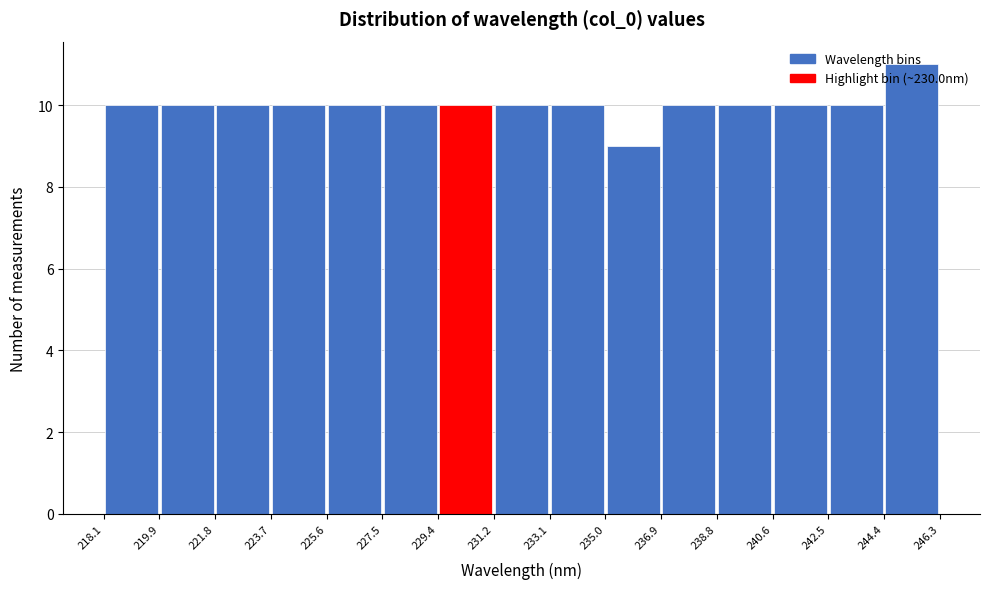

Reading left to right, transcribe this chart: for each bar, give the range it covers on the x-axis and its height. The values are not printed on the chart, so give them approximately, as read against the axis.

218.1 to 219.9: 10
219.9 to 221.8: 10
221.8 to 223.7: 10
223.7 to 225.6: 10
225.6 to 227.5: 10
227.5 to 229.4: 10
229.4 to 231.2: 10
231.2 to 233.1: 10
233.1 to 235.0: 10
235.0 to 236.9: 9
236.9 to 238.8: 10
238.8 to 240.6: 10
240.6 to 242.5: 10
242.5 to 244.4: 10
244.4 to 246.3: 11